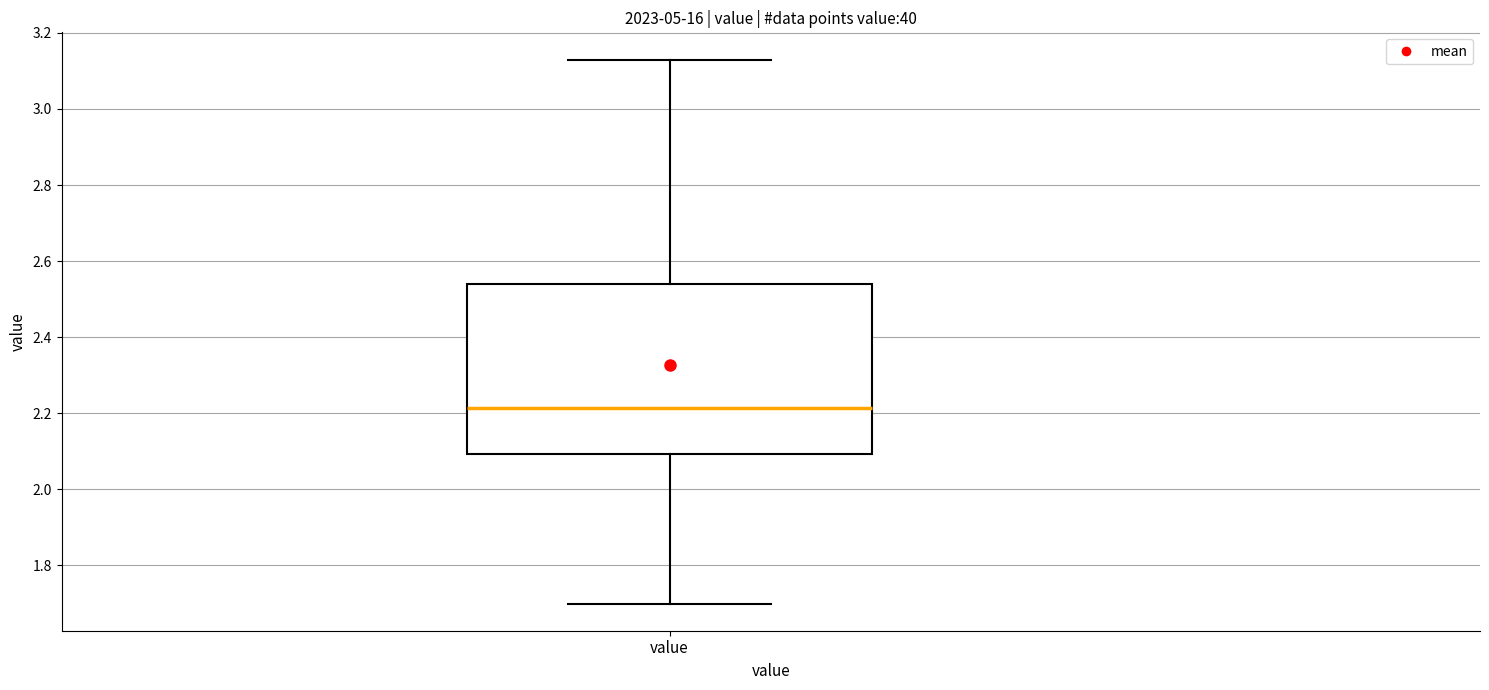

Transcribe this box plot: give where the median line is, the range the box spans, and where the two whiskers end, as read against the y-axis. The values are not printed on the chart, so give them approximately, as read against the axis.

median 2.22, box 2.10 to 2.54, whiskers 1.70 to 3.14